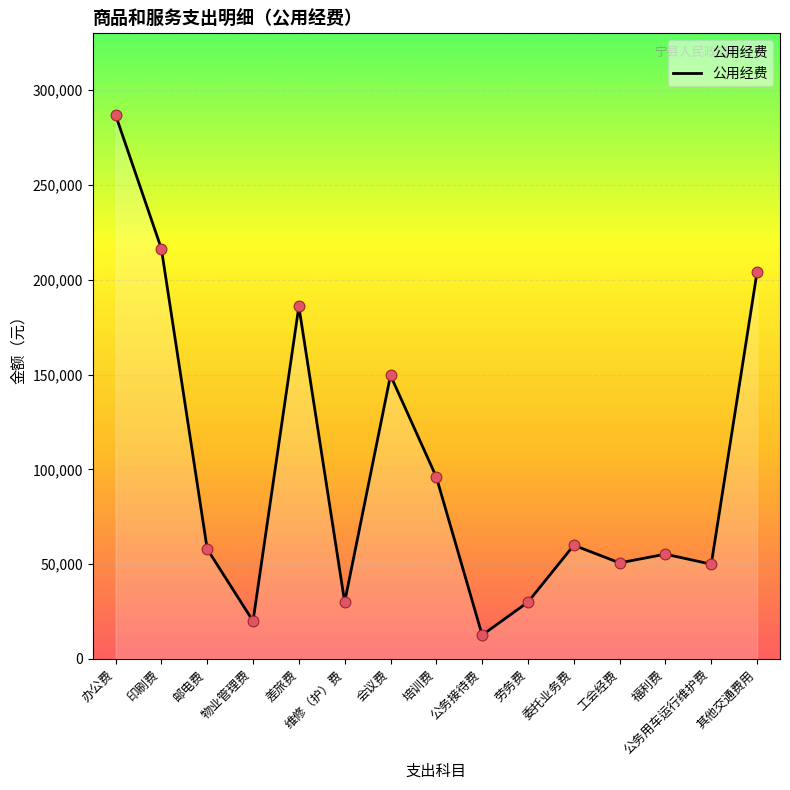

Between 委托业务费 and 其他交通费用, which is larger?

其他交通费用